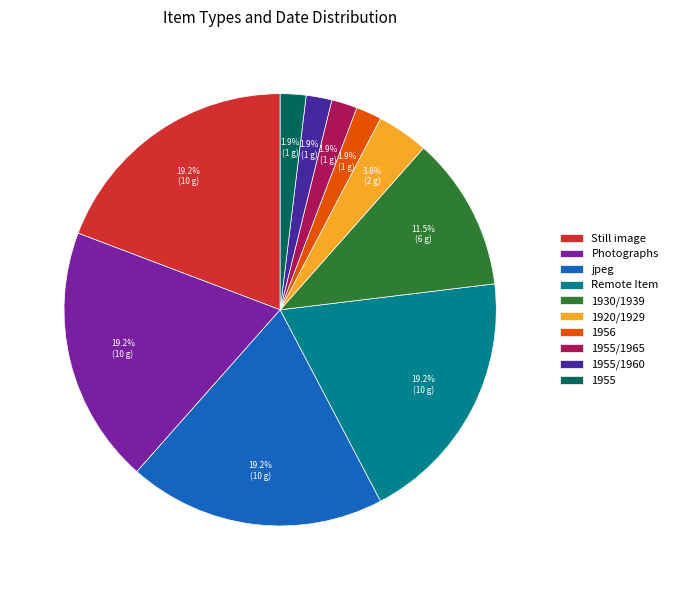

How many slices are in this pie chart?

10